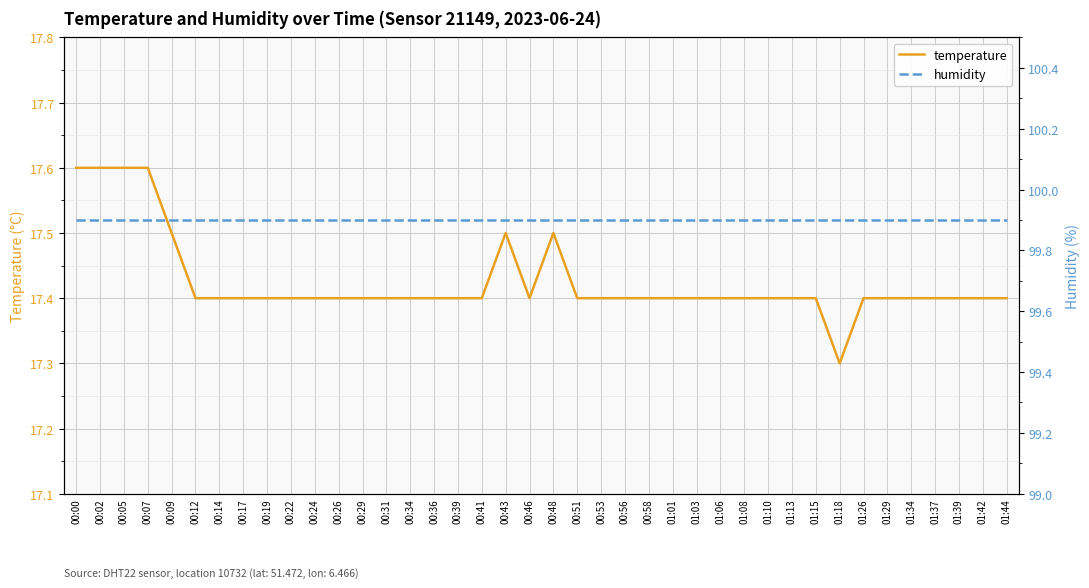

Is it true that temperature equals 6.5 at 00:09?

False